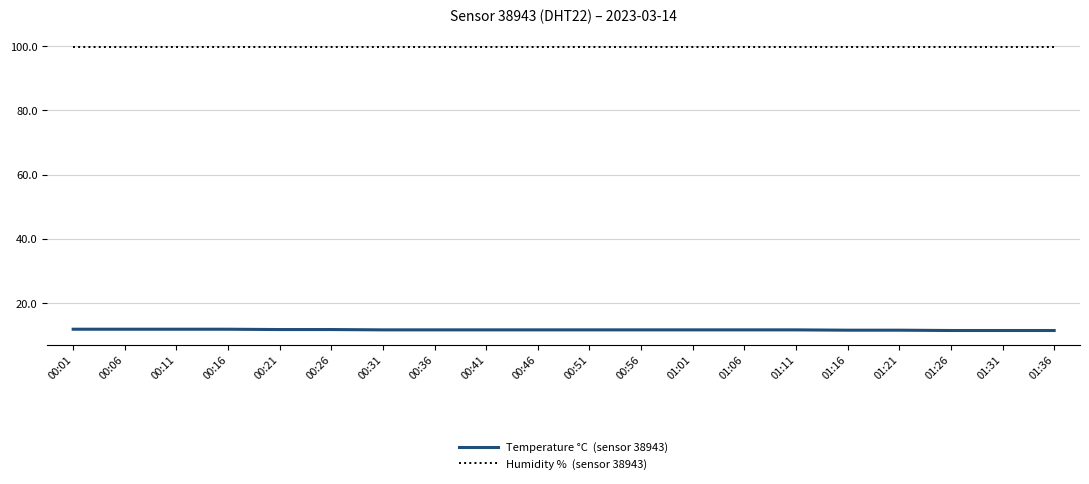

What position from the left is 00:36?

8